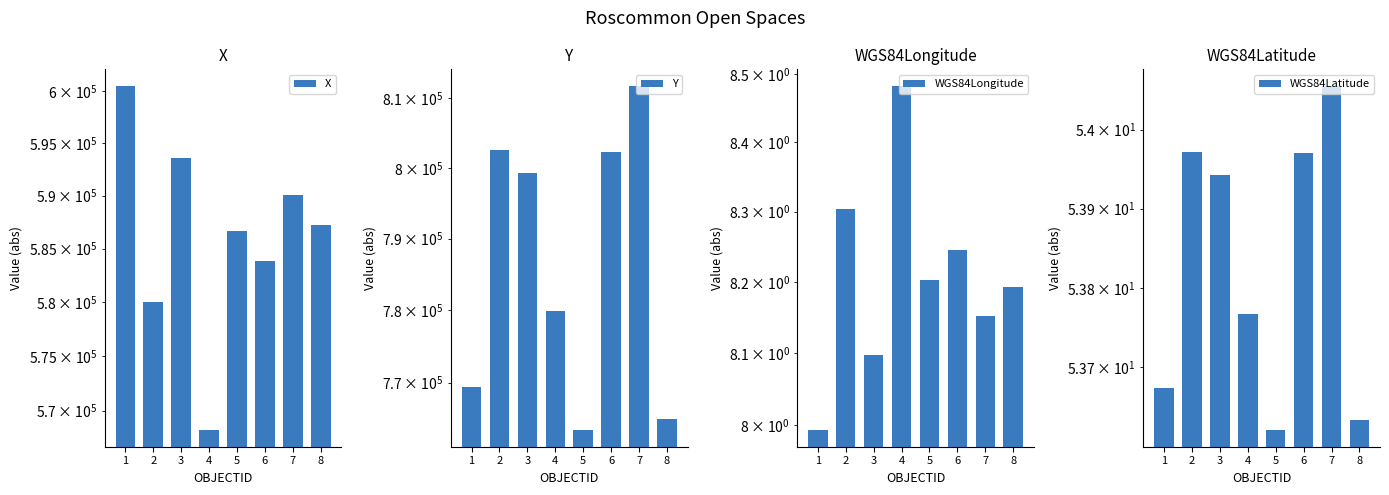

At which category is the sum across all series the highest?

7